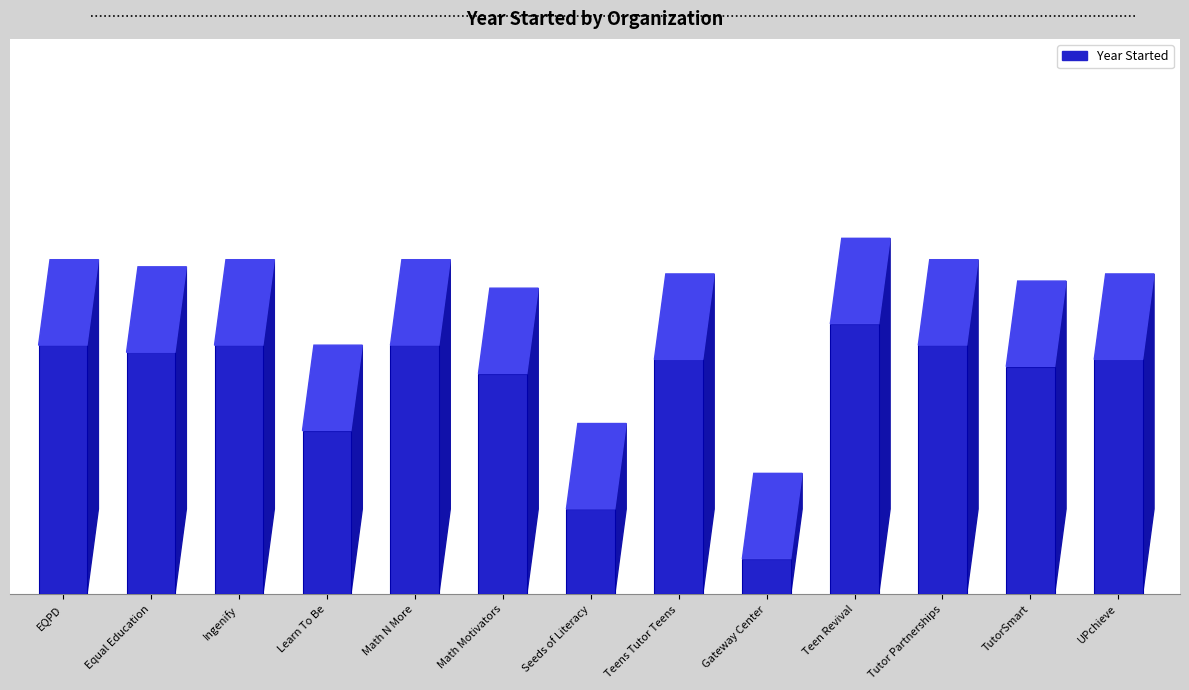

List the labels in order of value, largest first.

Teen Revival, EQPD, Ingenify, Math N More, Tutor Partnerships, Equal Education, Teens Tutor Teens, UPchieve, TutorSmart, Math Motivators, Learn To Be, Seeds of Literacy, Gateway Center